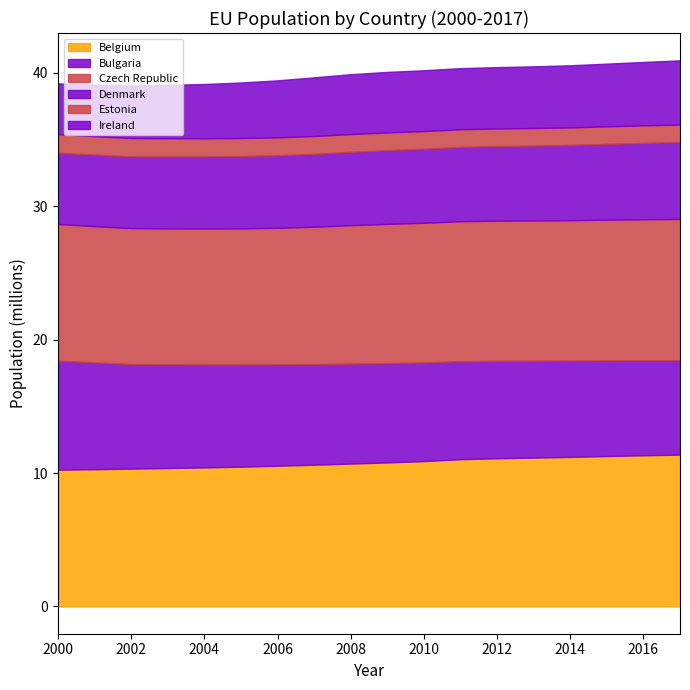

At which category is the sum across all series the highest?

2017